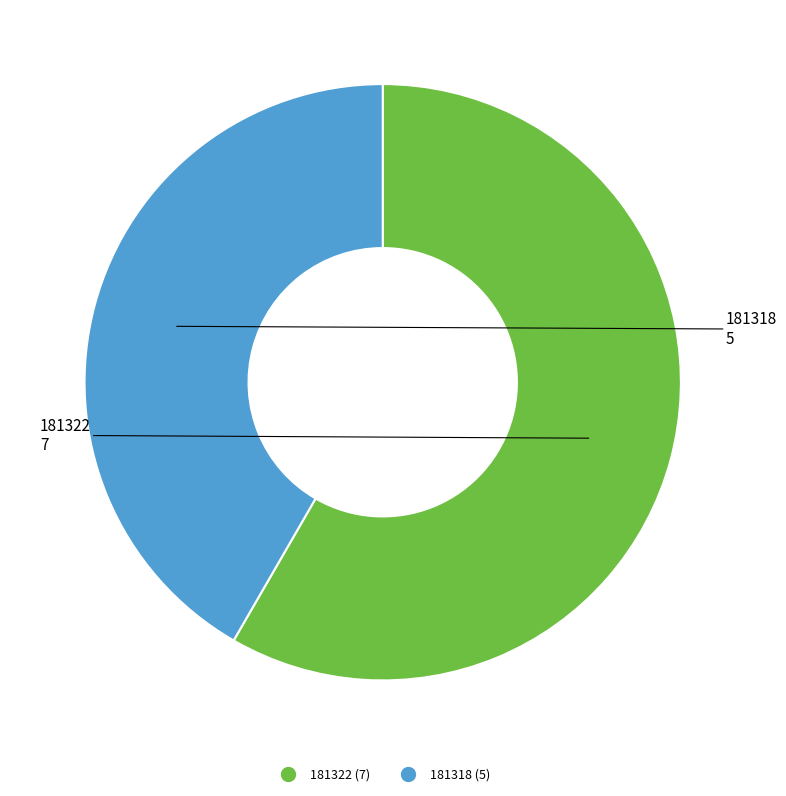

What is the ratio of the value at 181322 to the value at 181318?

1.4